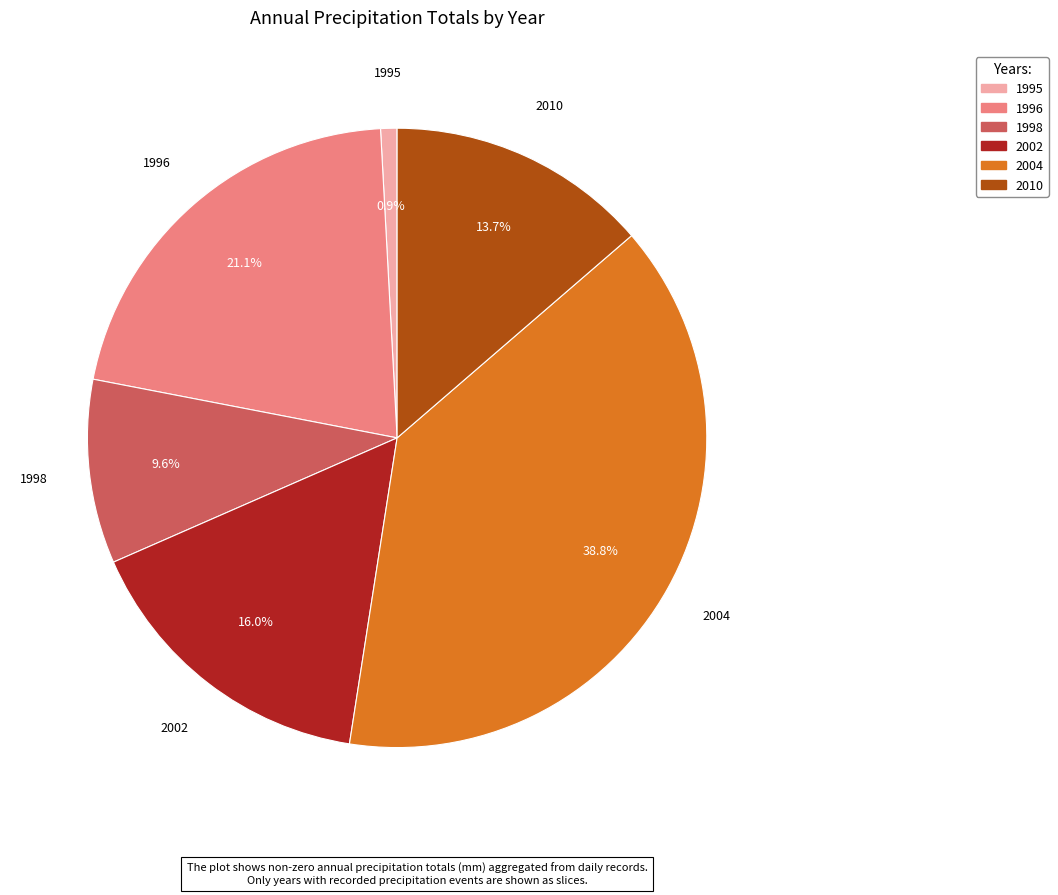

Is there any slice that represents more than half of the pie?

No